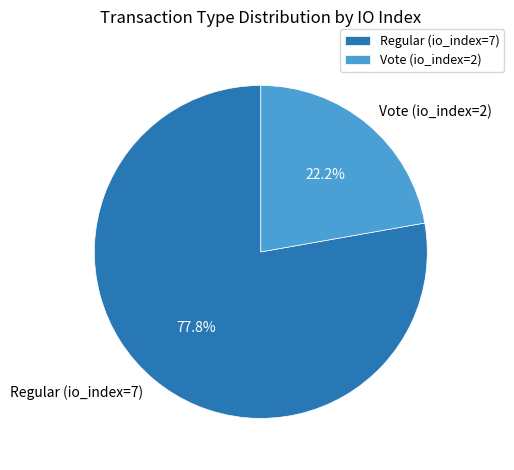

Does Regular (io_index=7) account for over 50% of the chart?

Yes